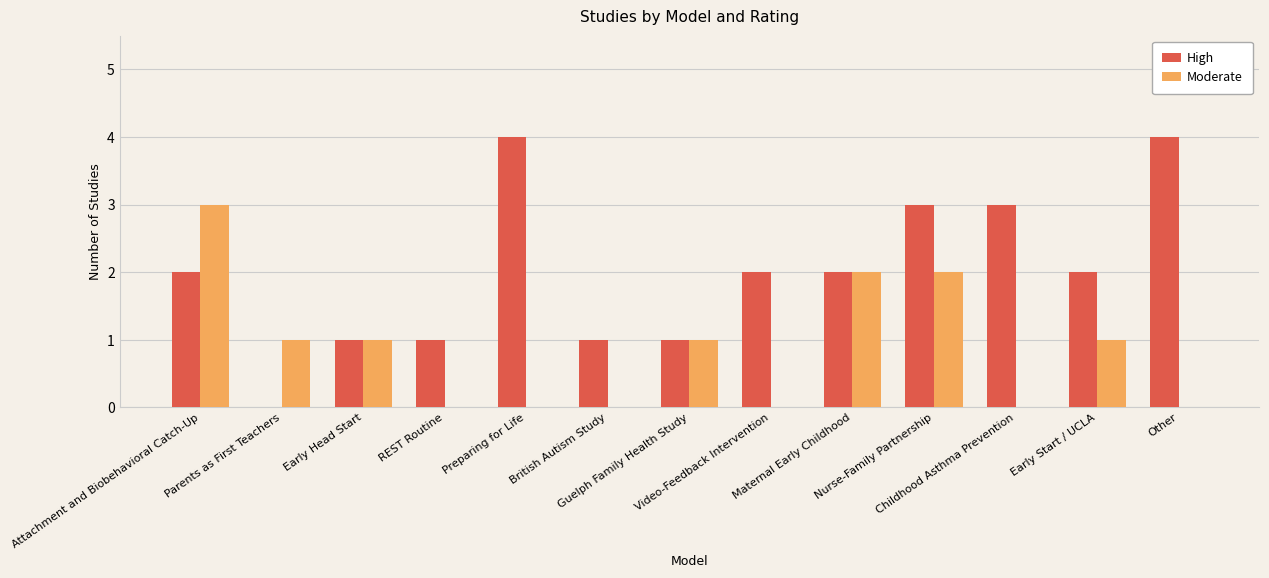

What is the spread (max minus min) of values at Parents as First Teachers?

1